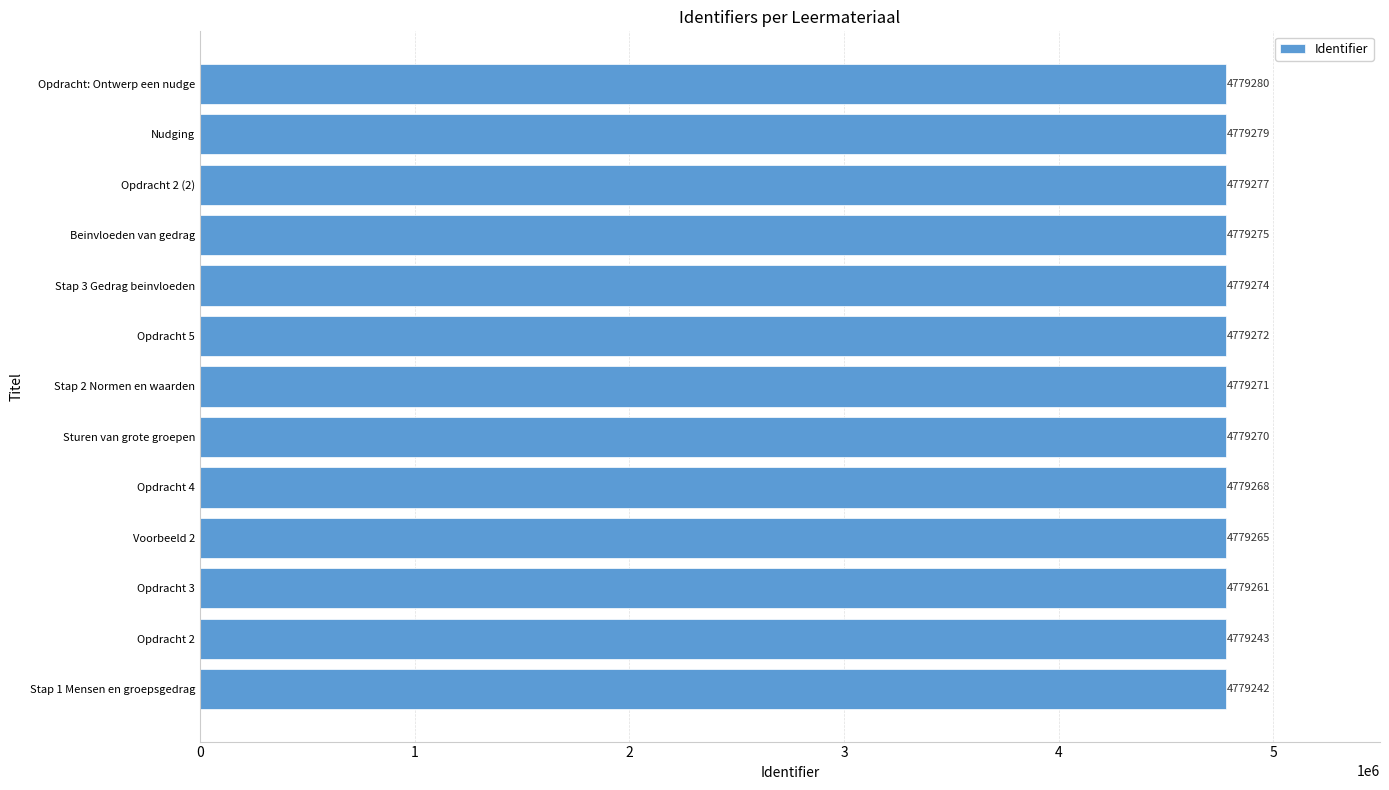

Which label corresponds to the largest value in the chart?

Opdracht: Ontwerp een nudge